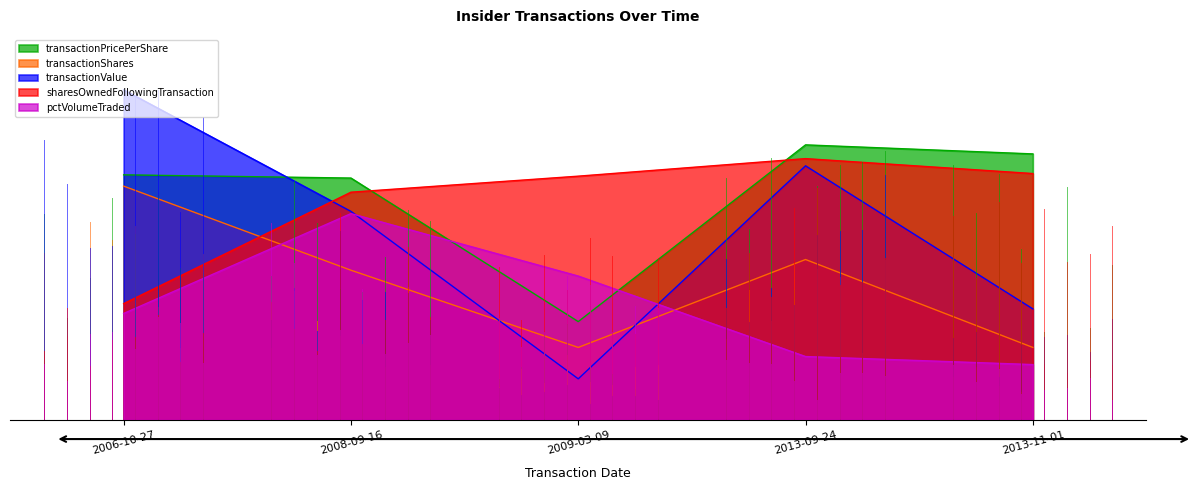

What is the label of the 5th point from the left?

2013-11-01